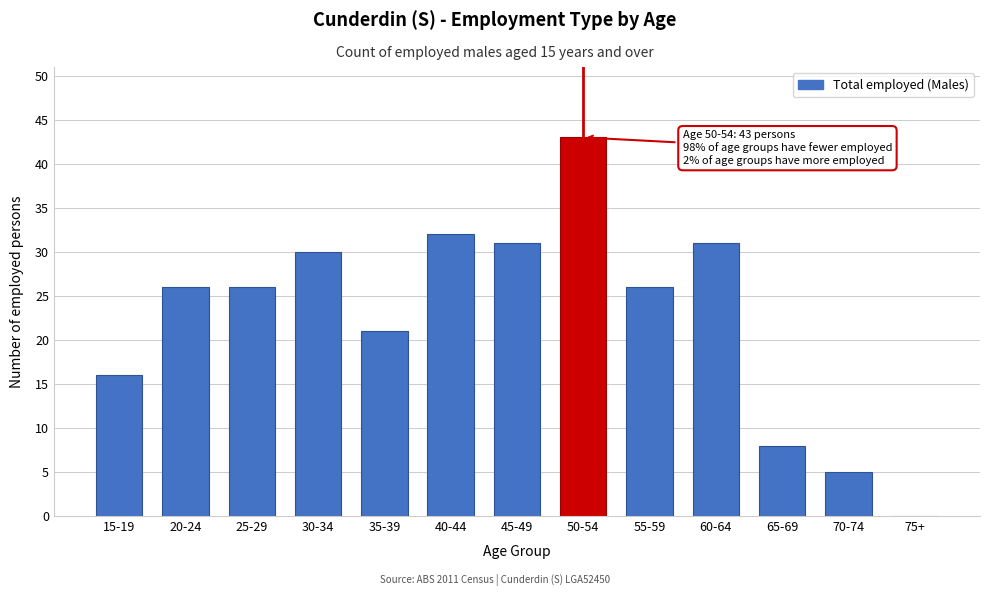

Reading left to right, transcribe all the data shown in this chart.

15-19=16	20-24=26	25-29=26	30-34=30	35-39=21	40-44=32	45-49=31	50-54=43	55-59=26	60-64=31	65-69=8	70-74=5	75+=0